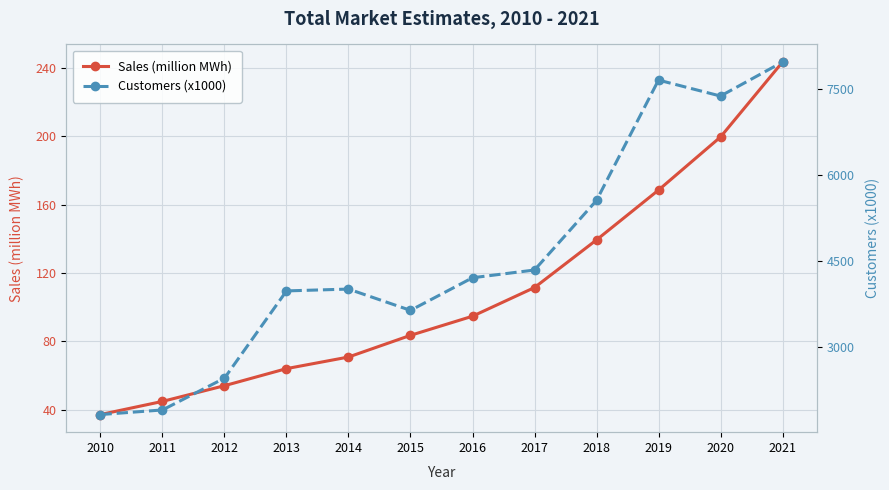

What is the highest value of the Sales (million MWh) series?

243.6